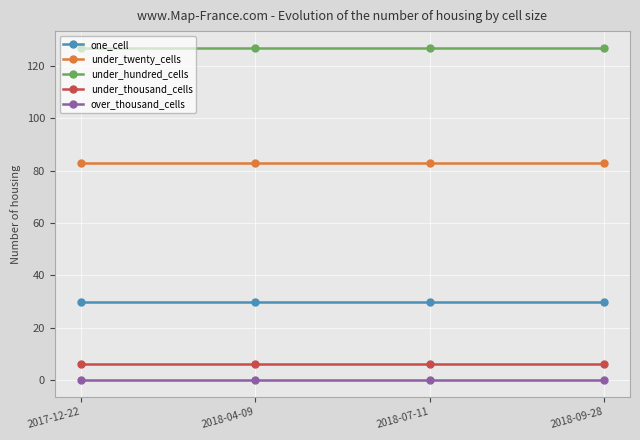

The under_thousand_cells series shows 6 at 2018-04-09. True or false?

True